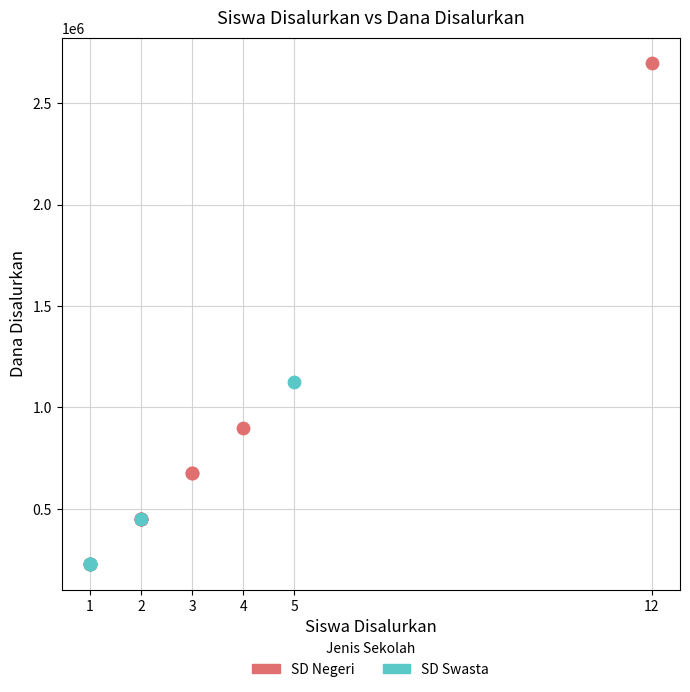

Which series has the widest spread of Y values?

SD Negeri